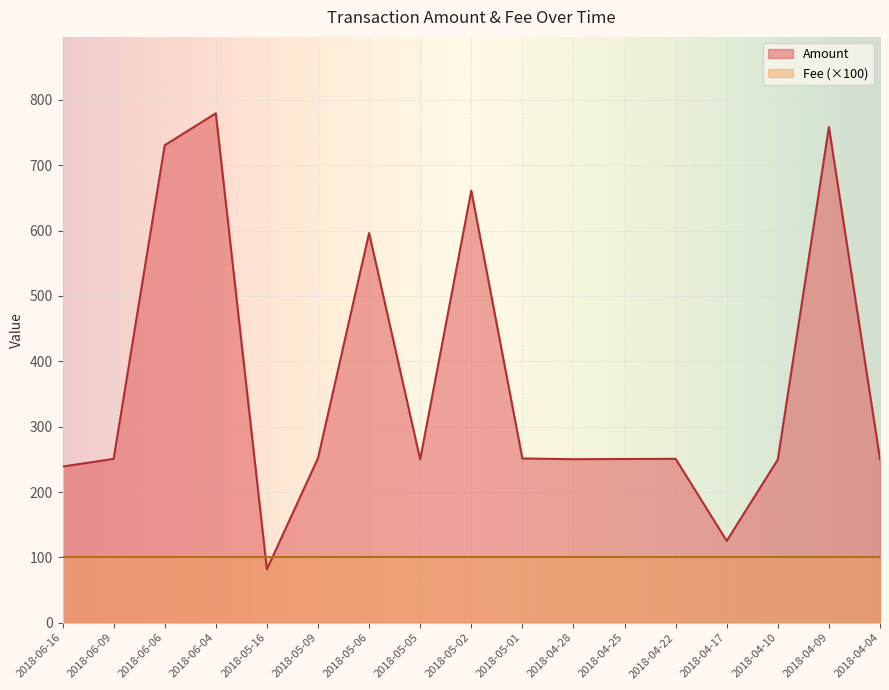

True or false: the data has more than 2 interior local peaks.

True